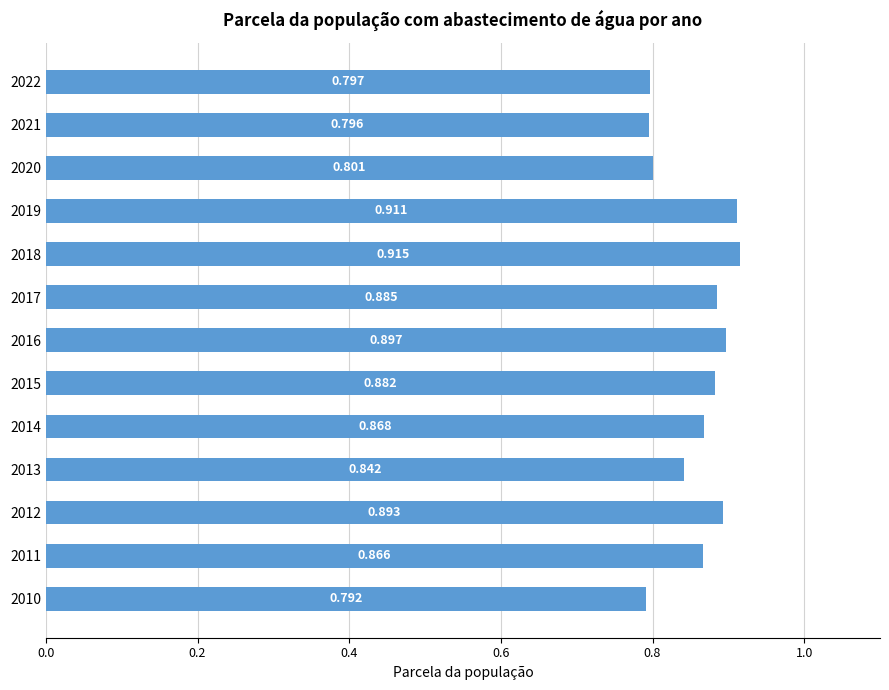

How many bars are there in total?

13